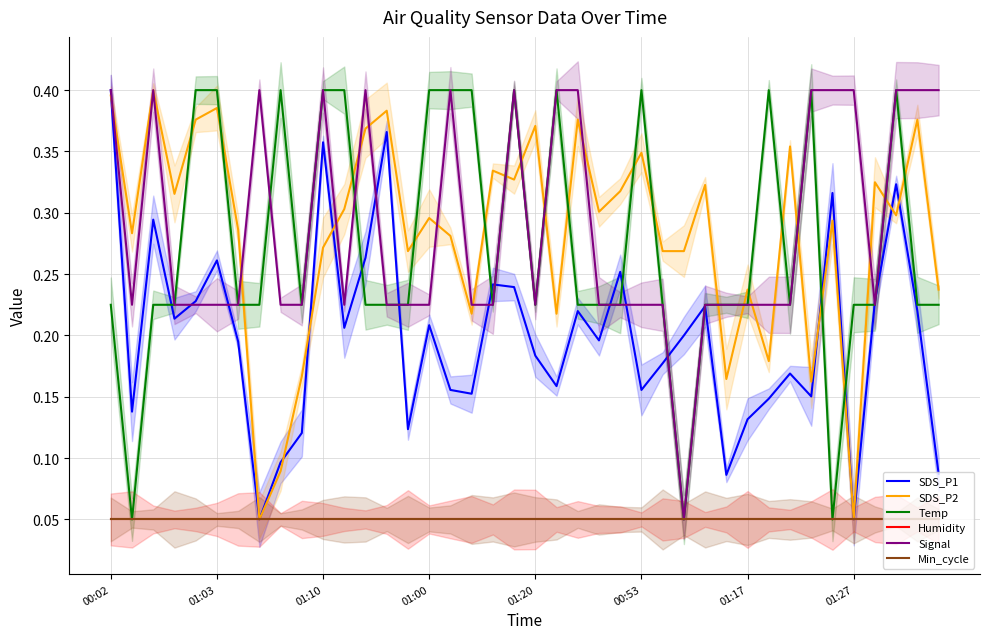

Reading left to right, list all the values displayed in this chart.

SDS_P1: 0.4	0.1	0.3	0.2	0.2	0.3	0.2	0.1	0.1	0.1	0.4	0.2	0.3	0.4	0.1	0.2	0.2	0.2	0.2	0.2	0.2	0.2	0.2	0.2	0.3	0.2	0.2	0.2	0.2	0.1	0.1	0.1	0.2	0.2	0.3	0.1	0.2	0.3	0.2	0.1
SDS_P2: 0.4	0.3	0.4	0.3	0.4	0.4	0.3	0.1	0.1	0.2	0.3	0.3	0.4	0.4	0.3	0.3	0.3	0.2	0.3	0.3	0.4	0.2	0.4	0.3	0.3	0.3	0.3	0.3	0.3	0.2	0.2	0.2	0.4	0.2	0.3	0.1	0.3	0.3	0.4	0.2
Temp: 0.2	0.1	0.2	0.2	0.4	0.4	0.2	0.2	0.4	0.2	0.4	0.4	0.2	0.2	0.2	0.4	0.4	0.4	0.2	0.4	0.2	0.4	0.2	0.2	0.2	0.4	0.2	0.1	0.2	0.2	0.2	0.4	0.2	0.4	0.1	0.2	0.2	0.4	0.2	0.2
Humidity: 0.1	0.1	0.1	0.1	0.1	0.1	0.1	0.1	0.1	0.1	0.1	0.1	0.1	0.1	0.1	0.1	0.1	0.1	0.1	0.1	0.1	0.1	0.1	0.1	0.1	0.1	0.1	0.1	0.1	0.1	0.1	0.1	0.1	0.1	0.1	0.1	0.1	0.1	0.1	0.1
Signal: 0.4	0.2	0.4	0.2	0.2	0.2	0.2	0.4	0.2	0.2	0.4	0.2	0.4	0.2	0.2	0.2	0.4	0.2	0.2	0.4	0.2	0.4	0.4	0.2	0.2	0.2	0.2	0.1	0.2	0.2	0.2	0.2	0.2	0.4	0.4	0.4	0.2	0.4	0.4	0.4
Min_cycle: 0.1	0.1	0.1	0.1	0.1	0.1	0.1	0.1	0.1	0.1	0.1	0.1	0.1	0.1	0.1	0.1	0.1	0.1	0.1	0.1	0.1	0.1	0.1	0.1	0.1	0.1	0.1	0.1	0.1	0.1	0.1	0.1	0.1	0.1	0.1	0.1	0.1	0.1	0.1	0.1